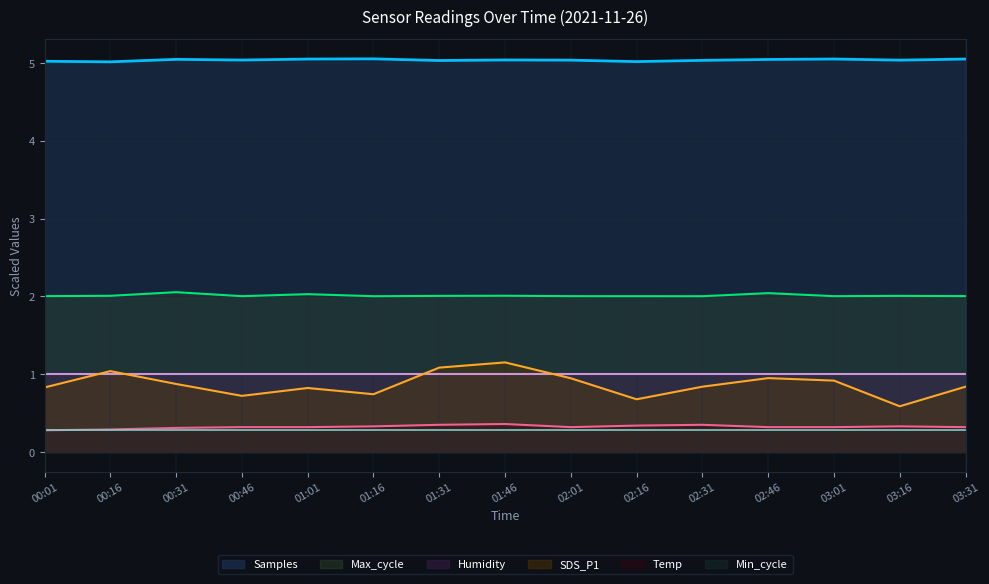

What value does the Samples series have at 00:46?

5.0